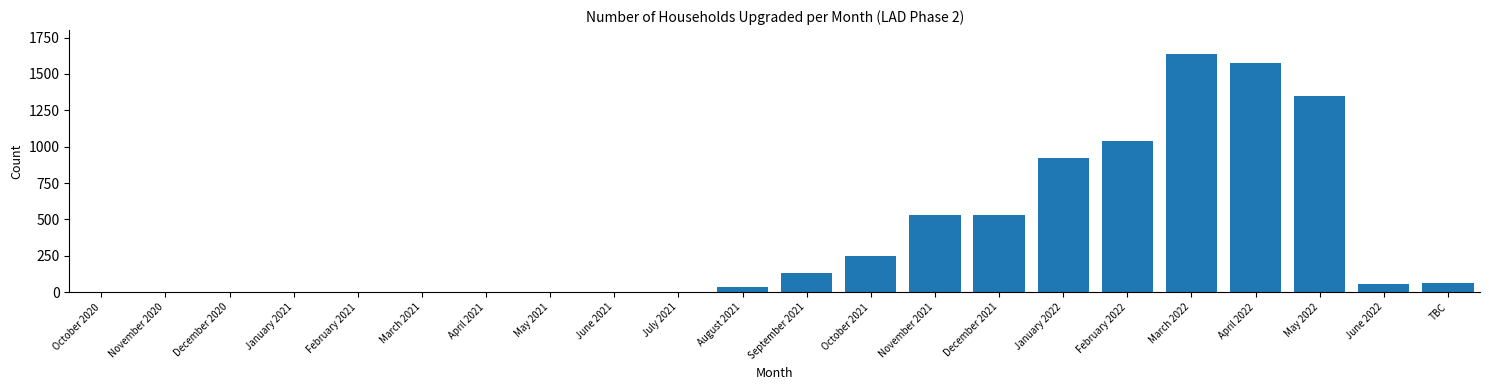

Where is the data nearest to the value 819?

January 2022